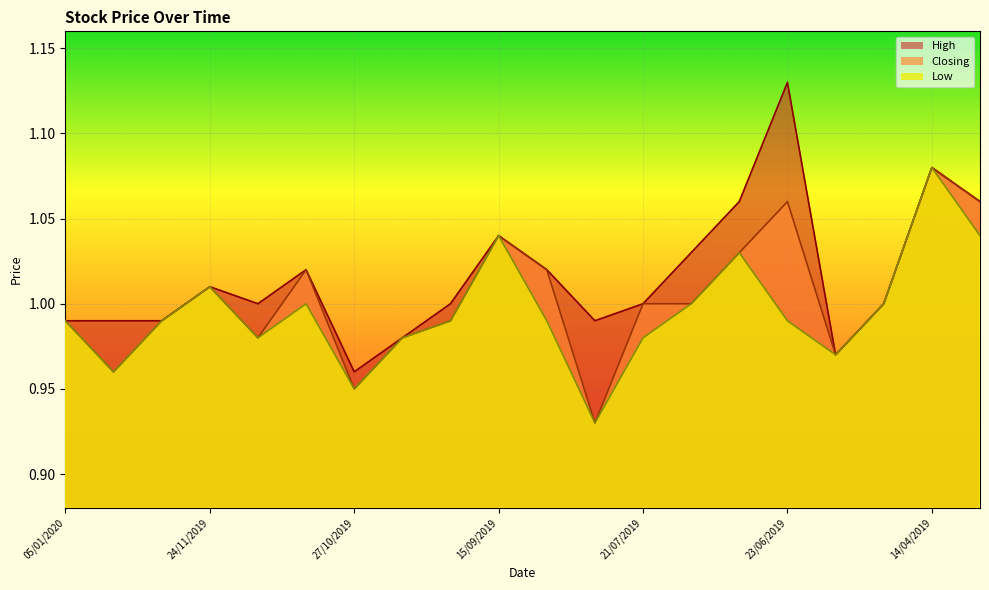

Rank the series by their maximum value, from highest to lowest.

High, Closing, Low